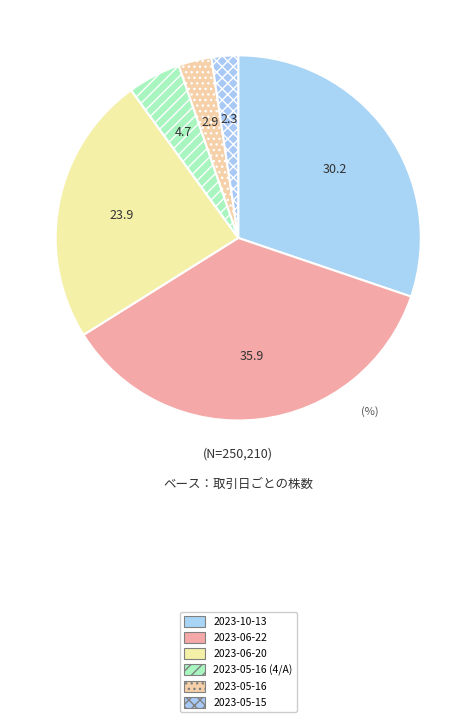

How many segments does this pie chart have?

6